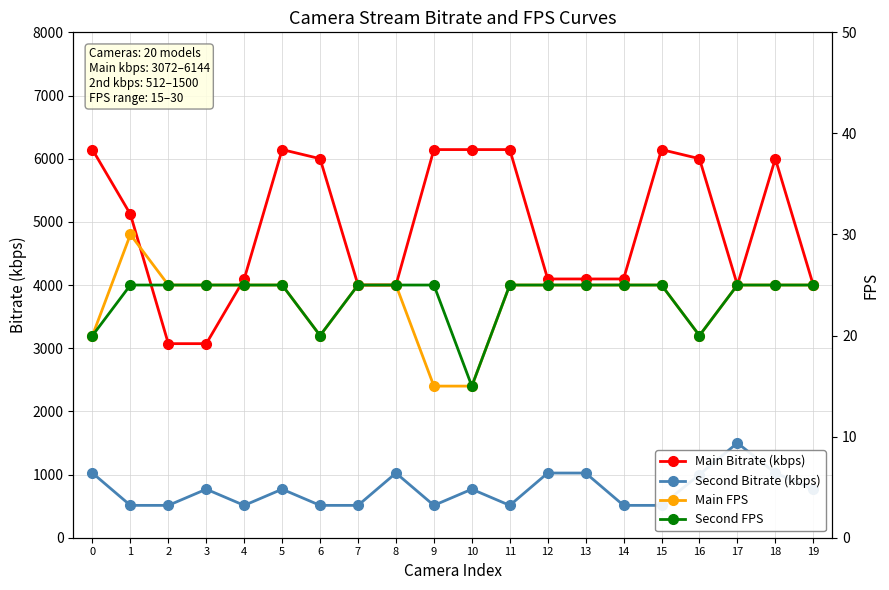

Reading right to left, list all the values displayed in this chart.

Main Bitrate (kbps): 19=4000	18=6000	17=4000	16=6000	15=6144	14=4096	13=4096	12=4096	11=6144	10=6144	9=6144	8=4000	7=4000	6=6000	5=6144	4=4096	3=3072	2=3072	1=5120	0=6144
Second Bitrate (kbps): 19=768	18=1024	17=1500	16=1000	15=512	14=512	13=1024	12=1024	11=512	10=768	9=512	8=1024	7=512	6=512	5=768	4=512	3=768	2=512	1=512	0=1024
Main FPS: 19=25	18=25	17=25	16=20	15=25	14=25	13=25	12=25	11=25	10=15	9=15	8=25	7=25	6=20	5=25	4=25	3=25	2=25	1=30	0=20
Second FPS: 19=25	18=25	17=25	16=20	15=25	14=25	13=25	12=25	11=25	10=15	9=25	8=25	7=25	6=20	5=25	4=25	3=25	2=25	1=25	0=20